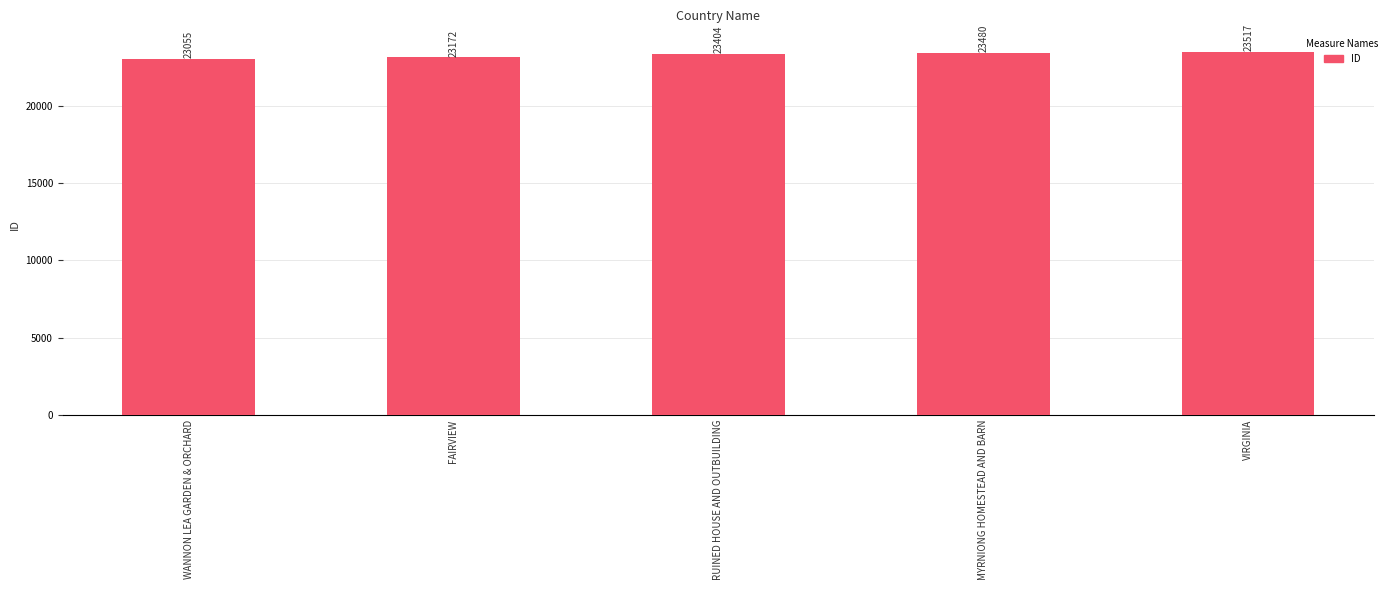

What is the minimum value shown in the chart?

23055